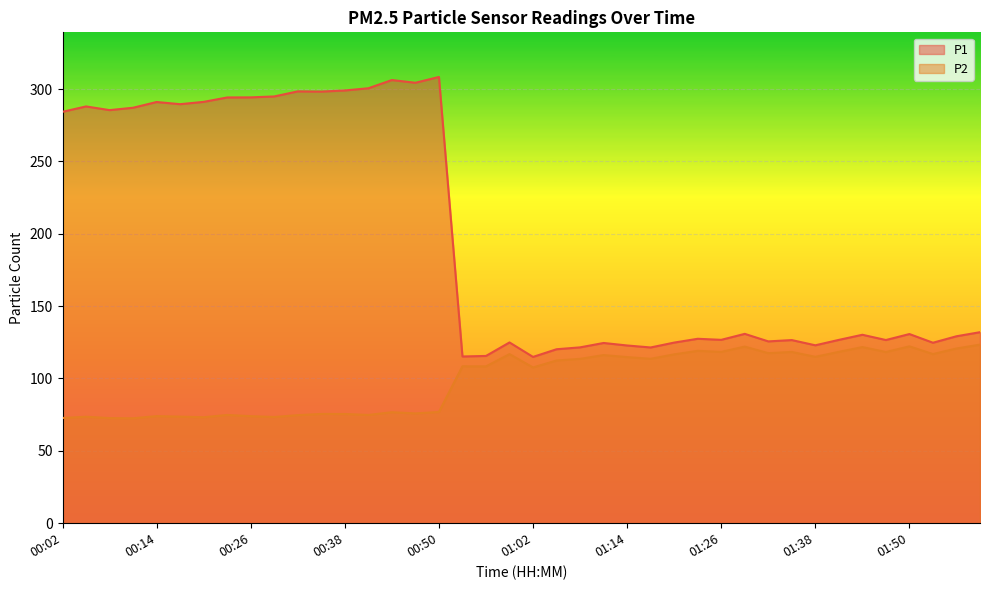

What is the spread (max minus min) of values at 00:11?

214.6